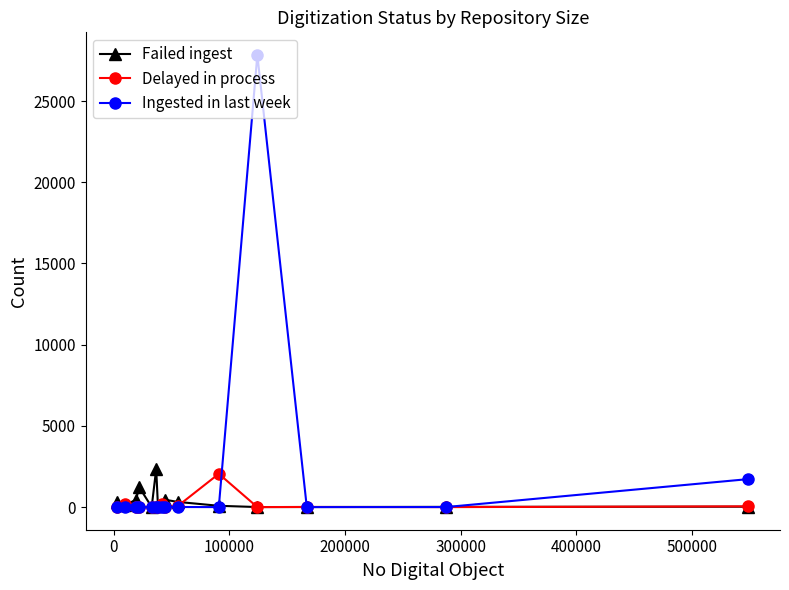

True or false: Delayed in process has more than 0 interior local peaks.

True